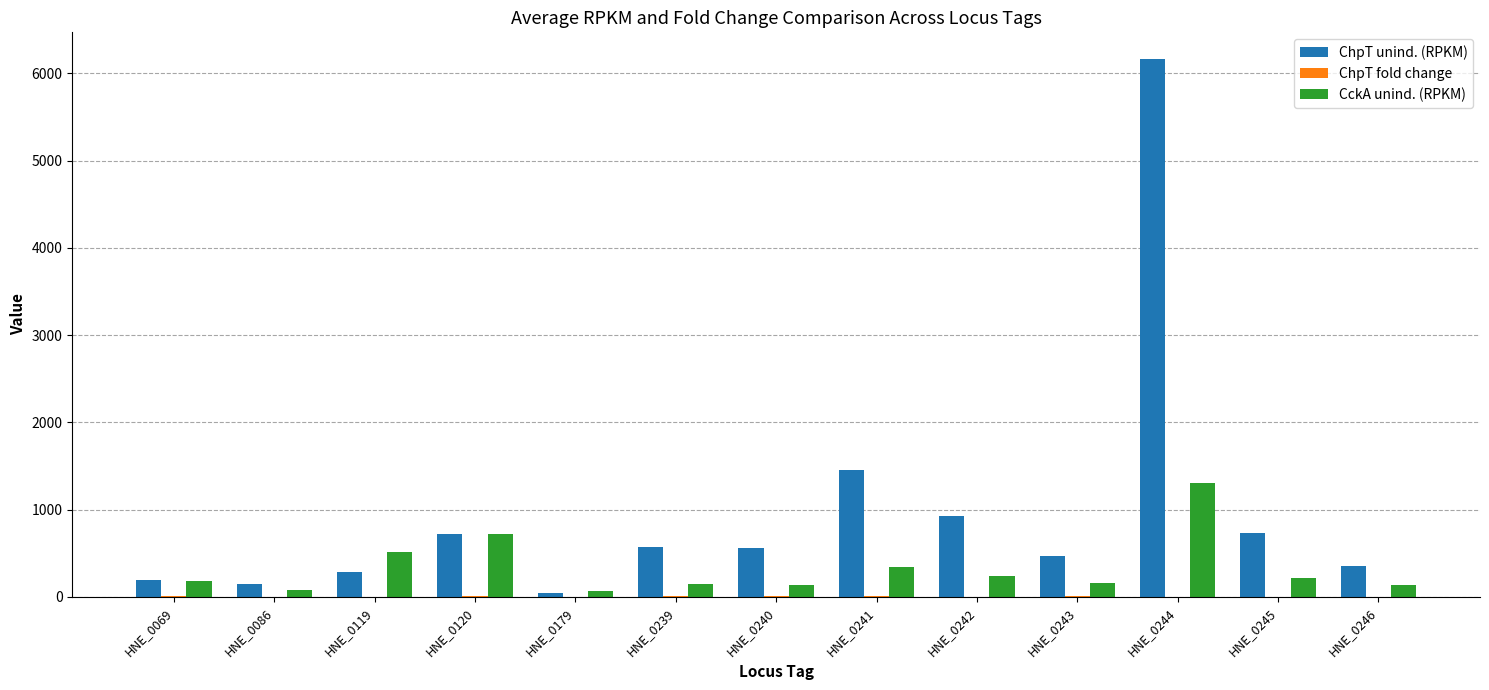

Which series changed the most between HNE_0241 and HNE_0245?

ChpT unind. (RPKM)